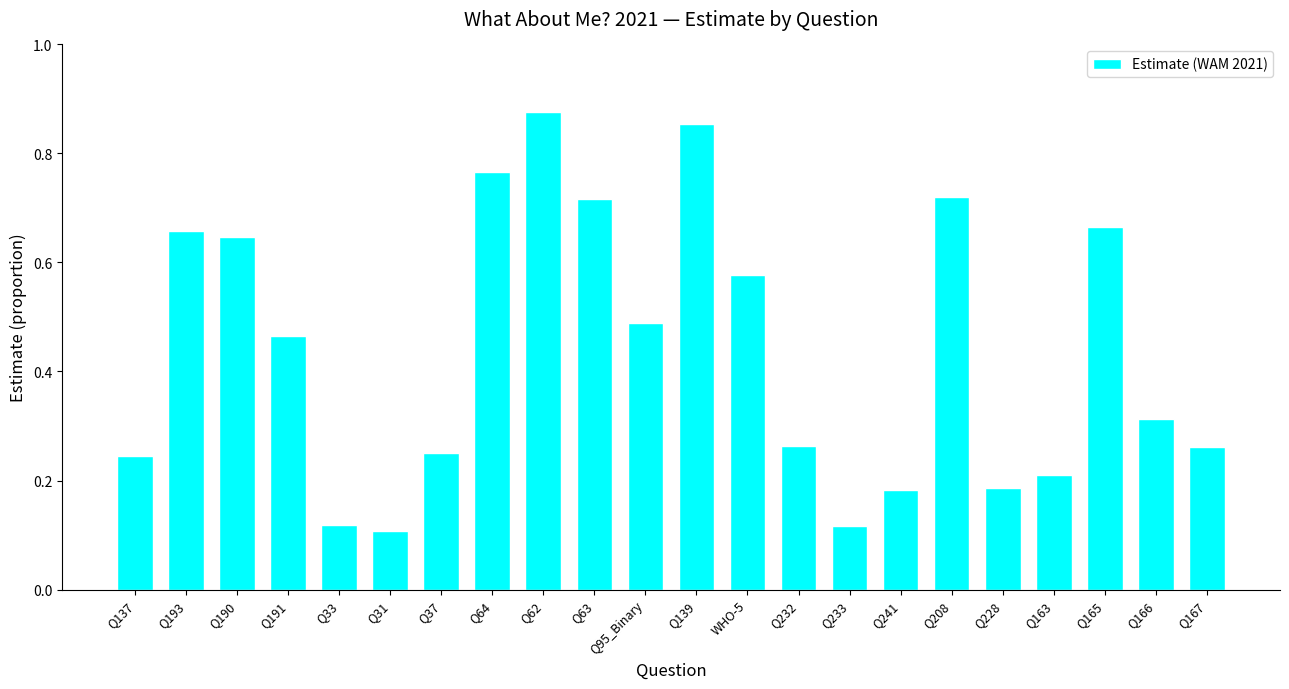

The chart shows a value of 0.3 at Q228. True or false?

False